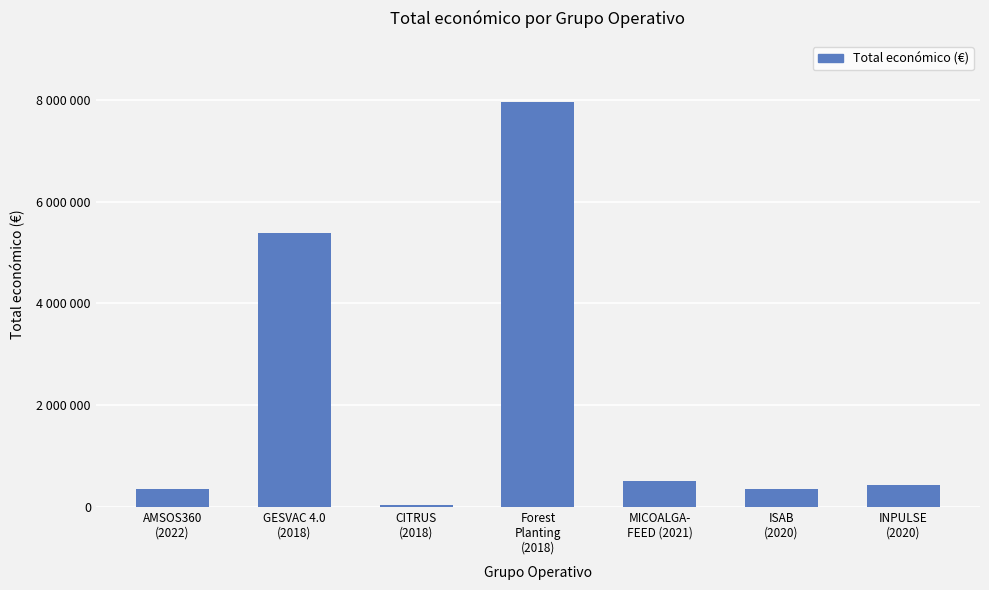

What is the change in value from AMSOS360
(2022) to ISAB
(2020)?

-3507